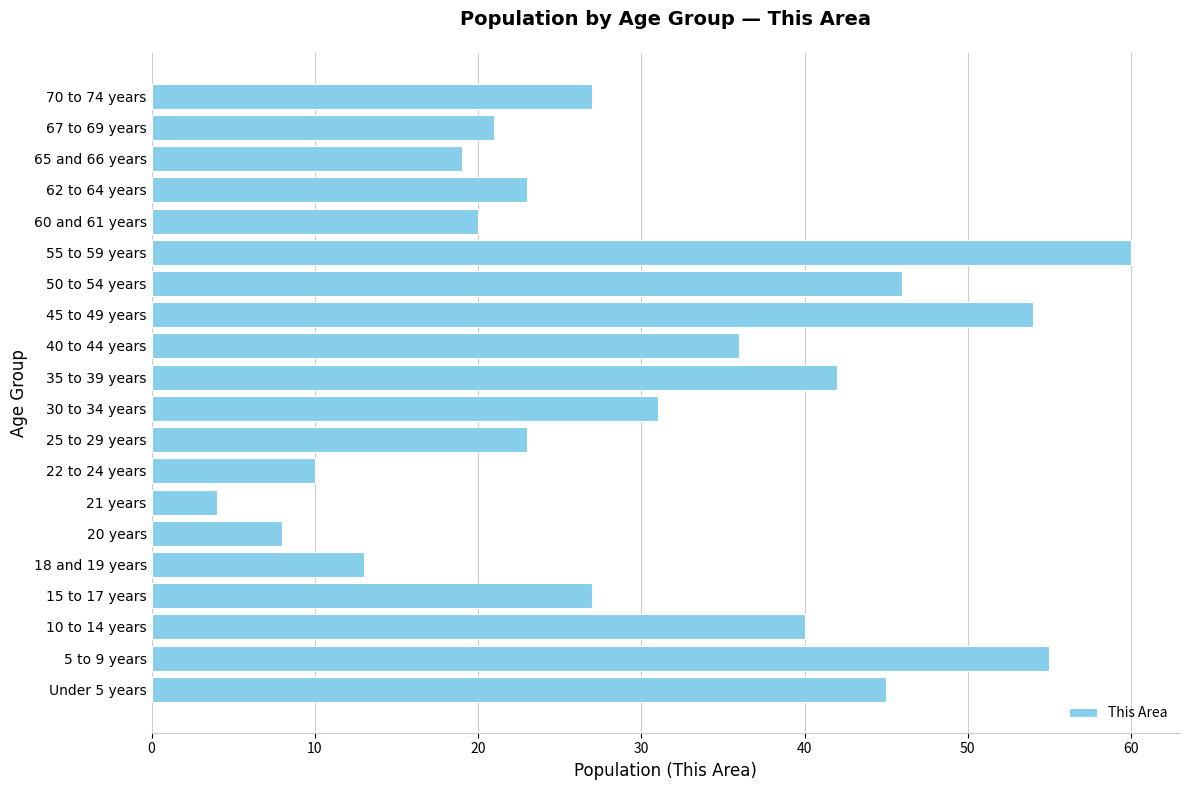

Does the chart contain any negative values?

No